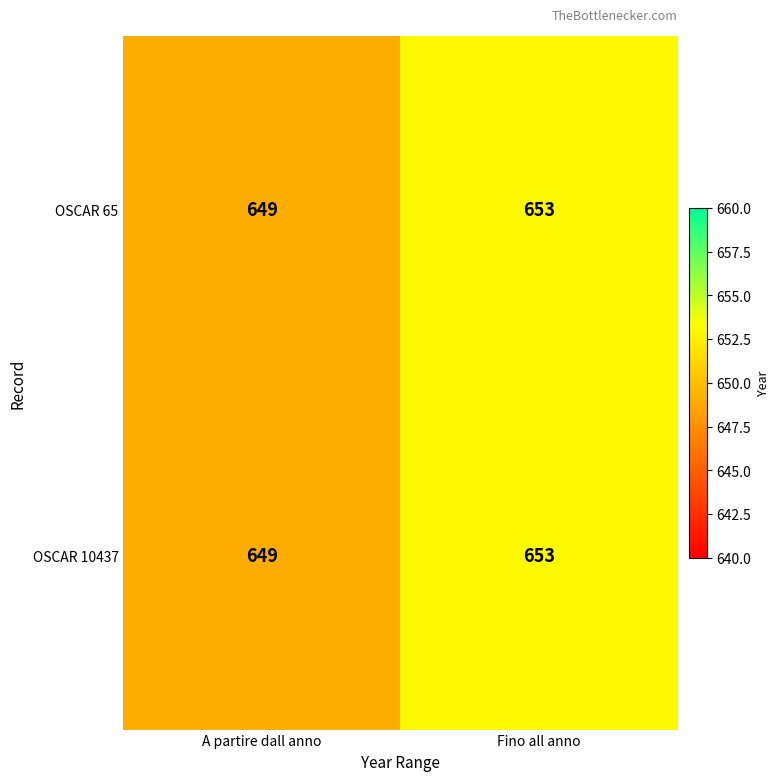

At which category does the chart reach its peak across all series?

Fino all anno